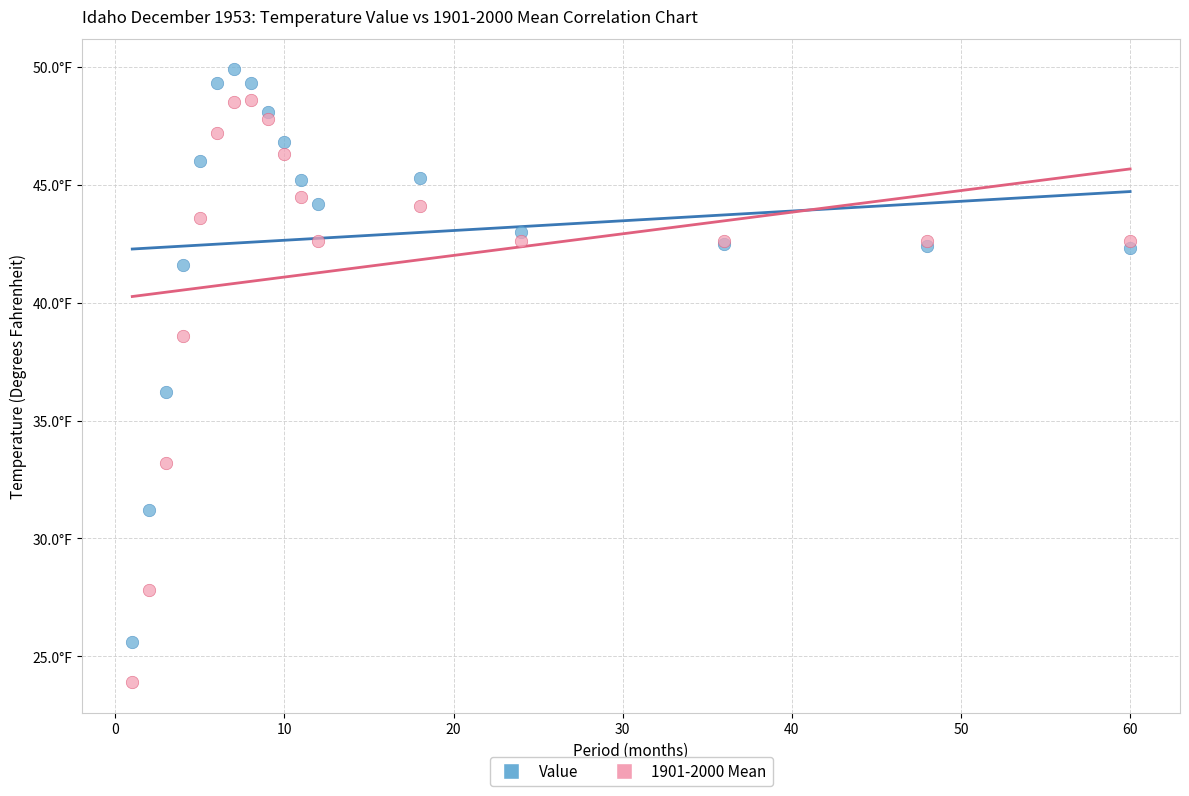

What are all the series names shown in the legend?

Value, 1901-2000 Mean